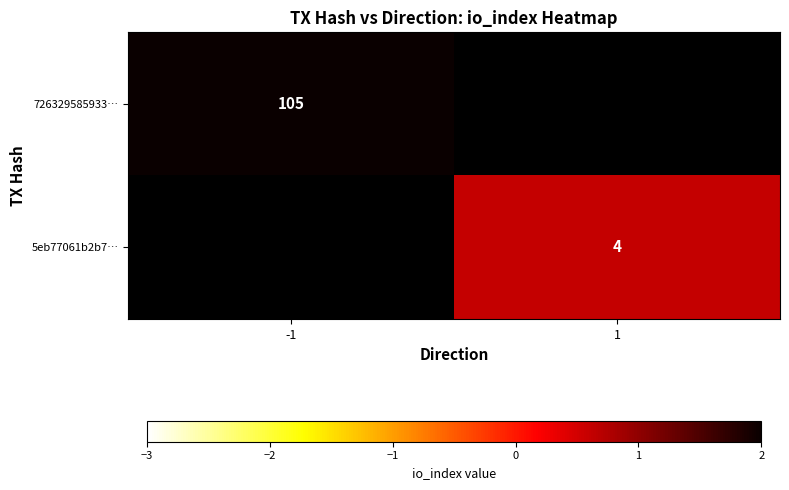

The 726329585933… series shows 184 at -1. True or false?

False